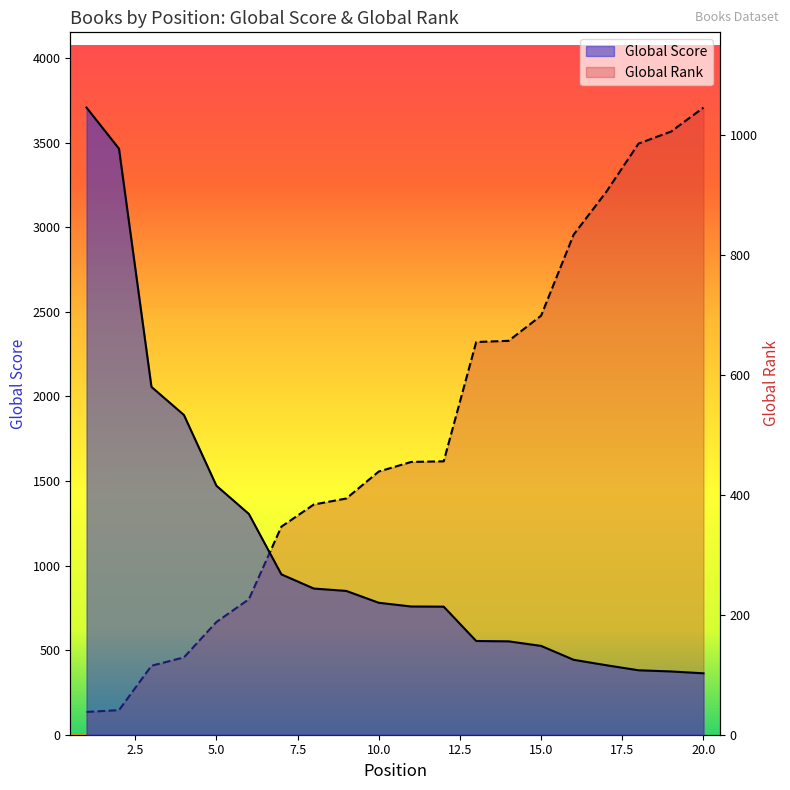

What is the lowest value of the Global Rank series?

38